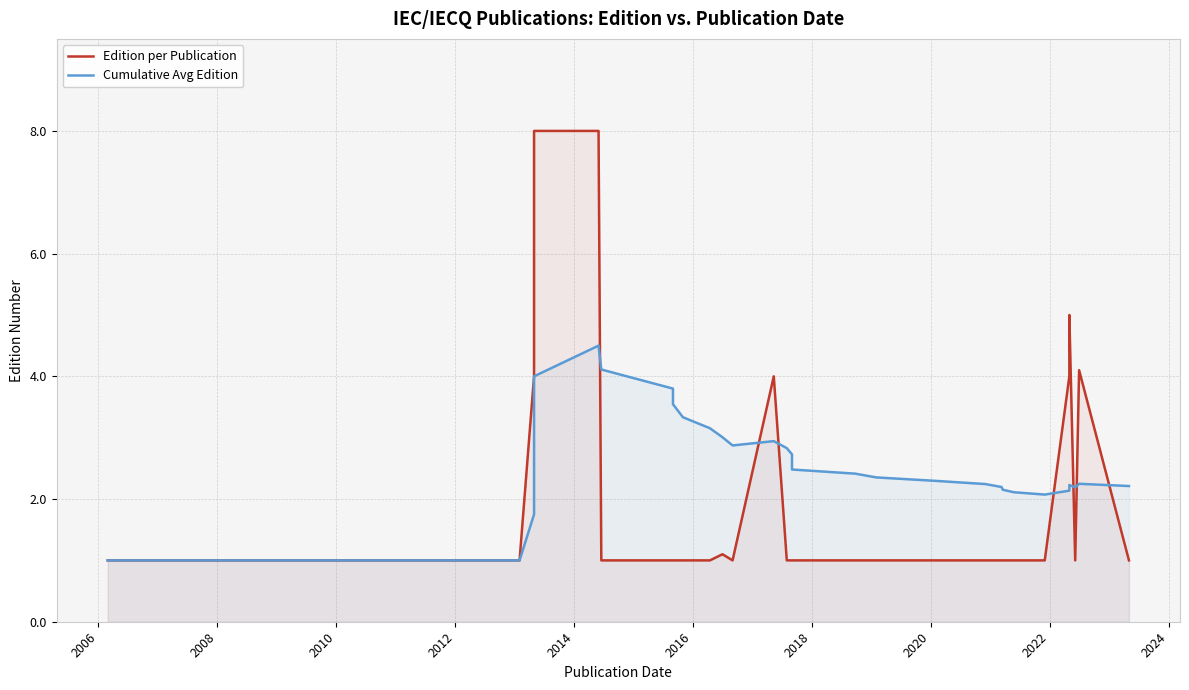

What is the lowest value of the Edition per Publication series?

1.0